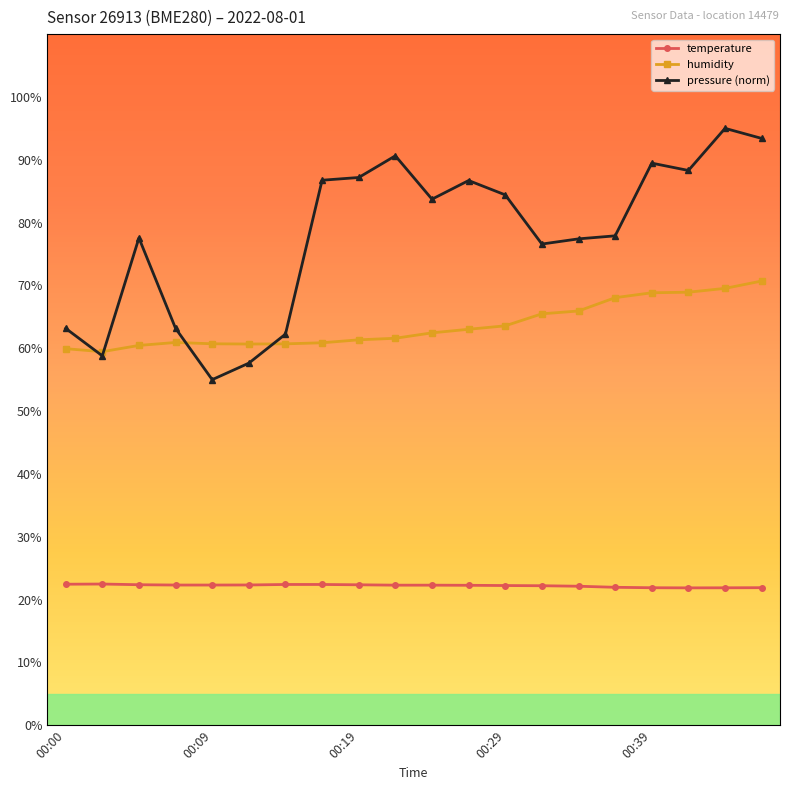

True or false: humidity and temperature intersect in this chart.

False